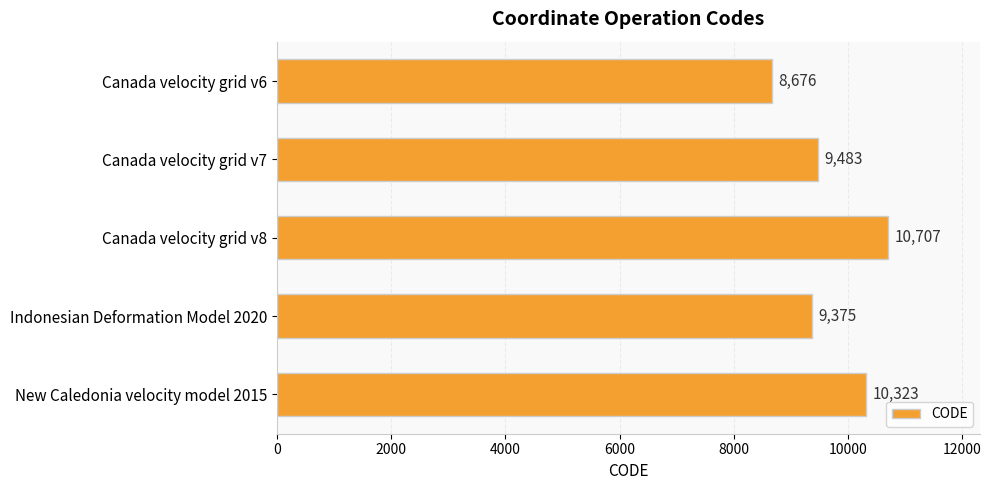

What is the change in value from Canada velocity grid v8 to New Caledonia velocity model 2015?

-384